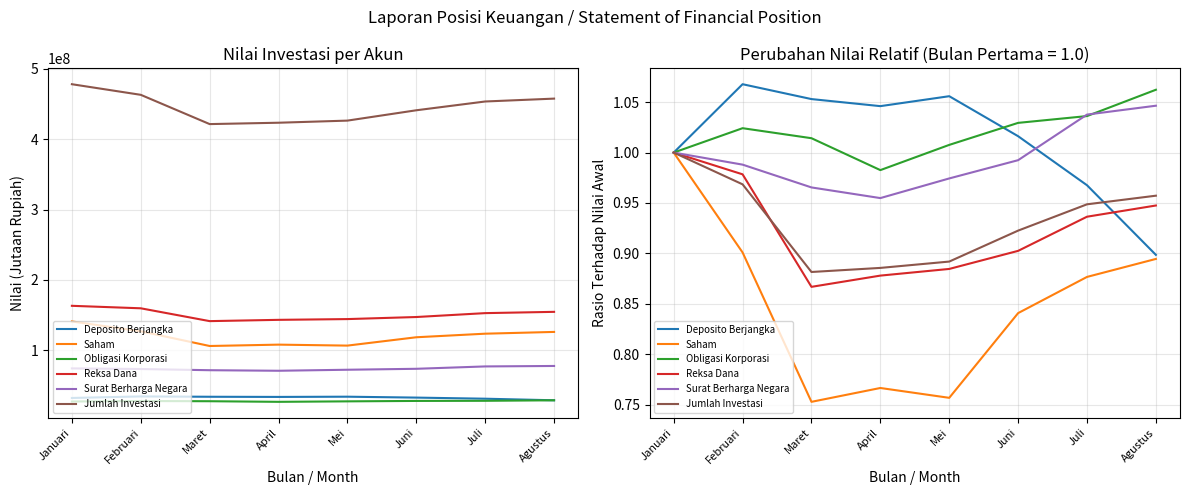

After their last crossing, which series has the higher values: Obligasi Korporasi or Deposito Berjangka?

Obligasi Korporasi